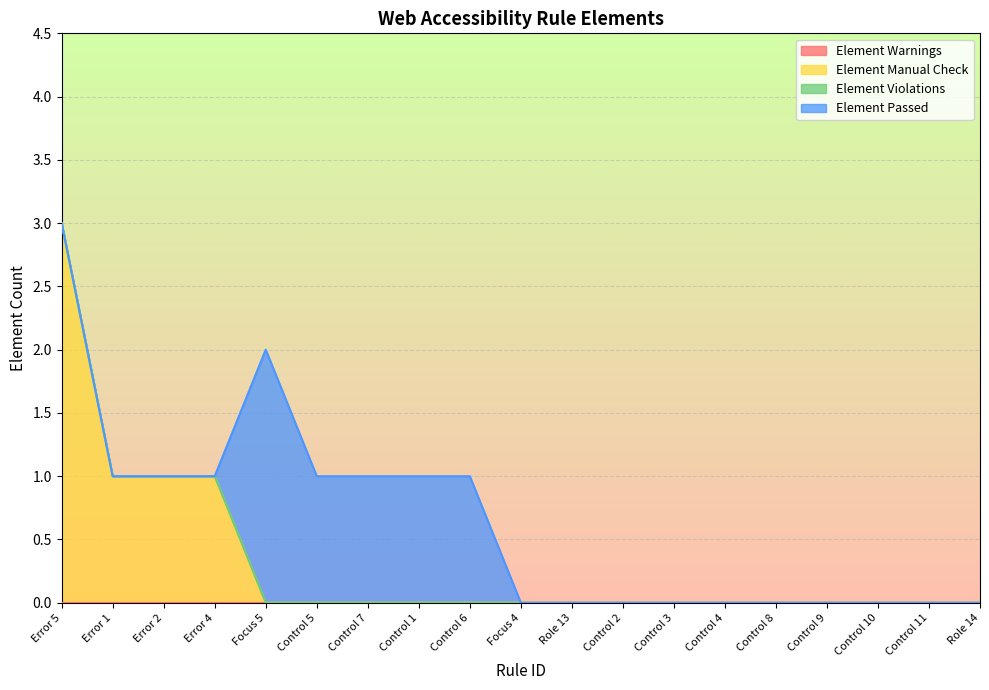

What is the sum of all Element Manual Check values?

6